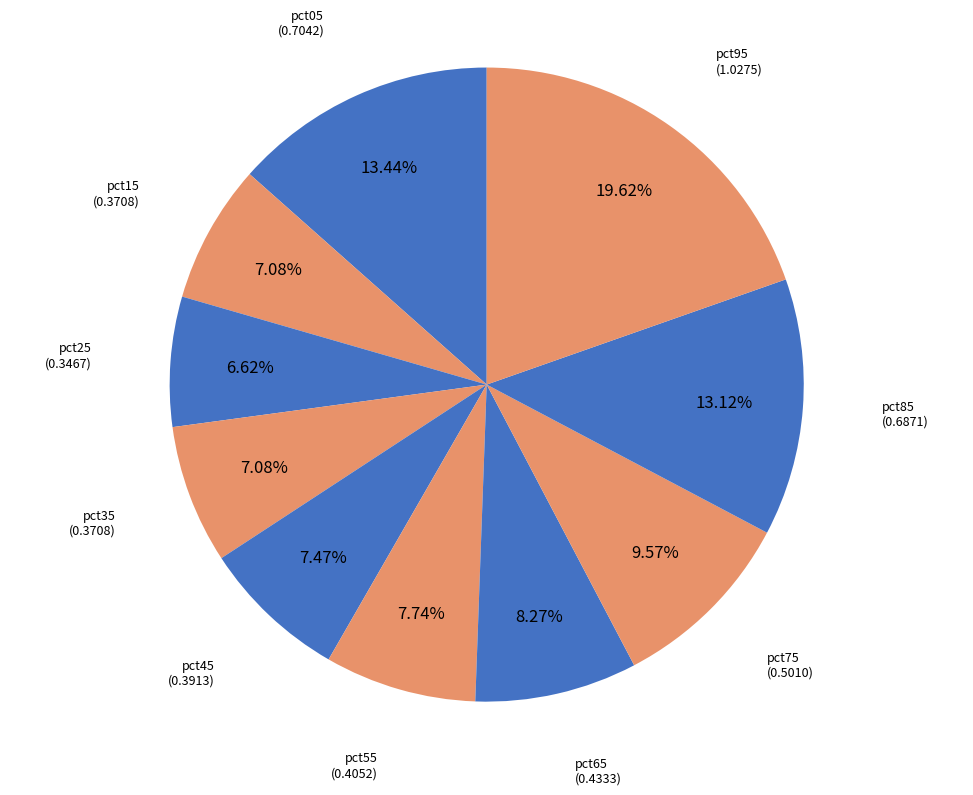

Which has a higher value, pct35 or pct95?

pct95